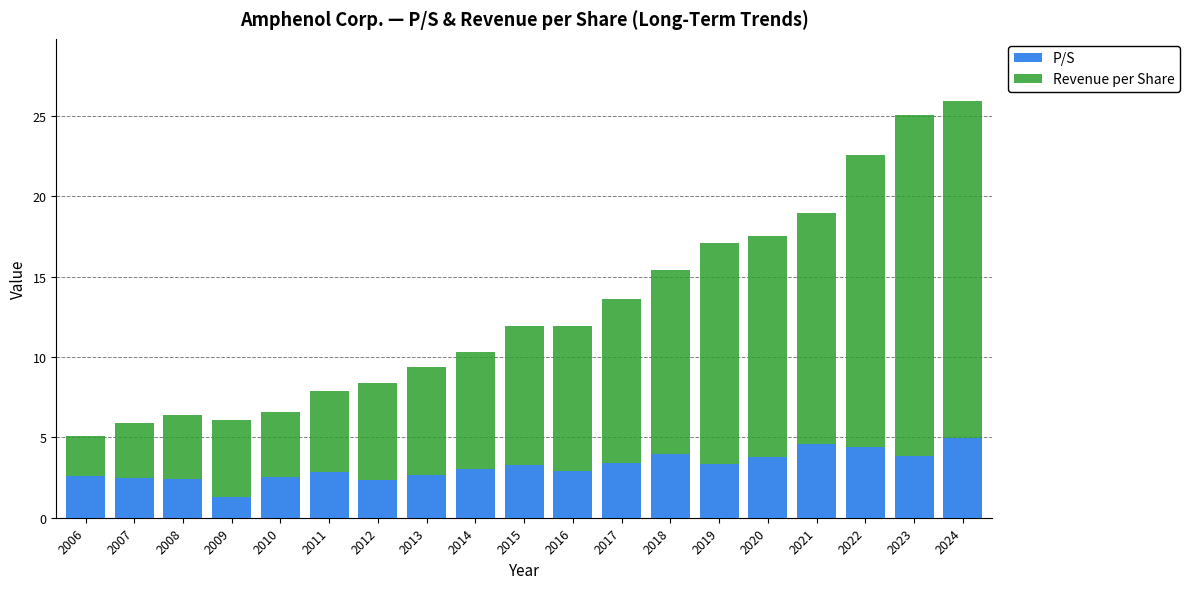

How many data points in P/S are above 3?

10